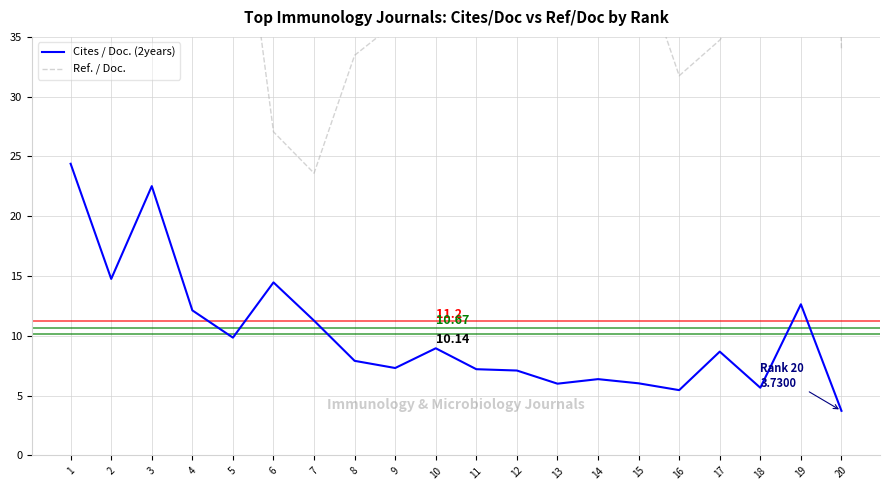

The Cites / Doc. (2years) series shows 24.4 at 1. True or false?

True